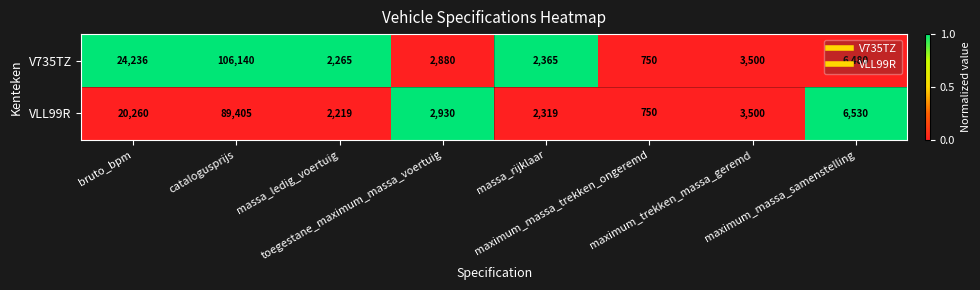

What is the average value of the VLL99R series?

15989